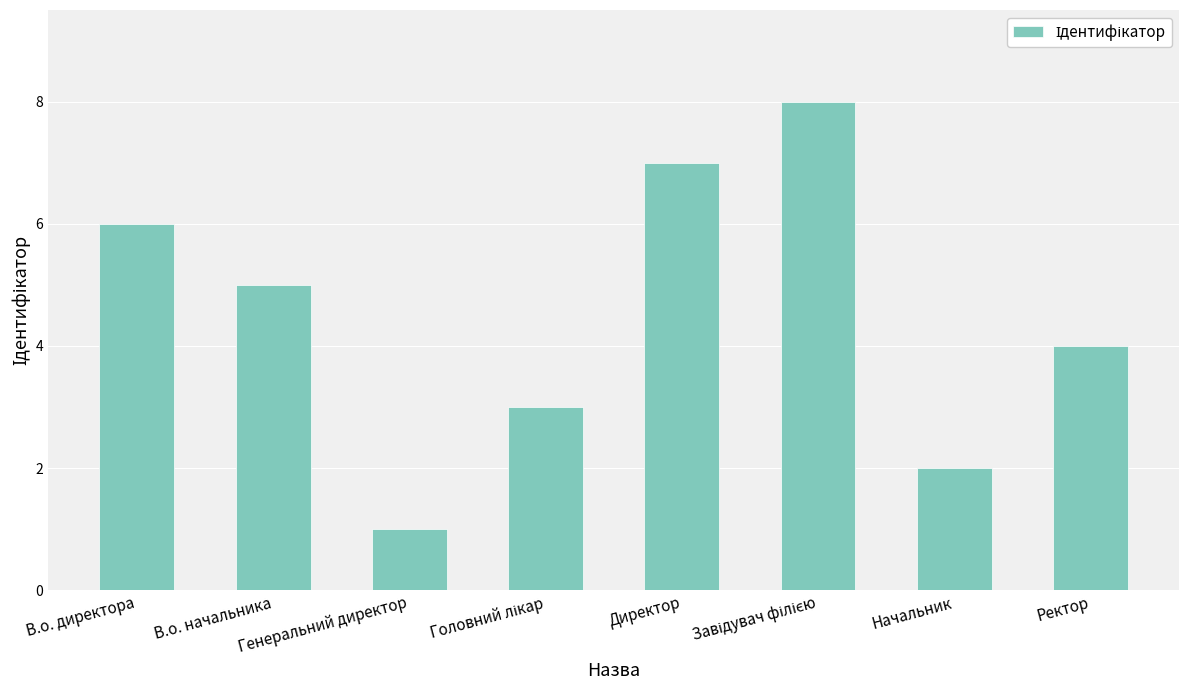

Which category has the lowest value across all series?

Генеральний директор